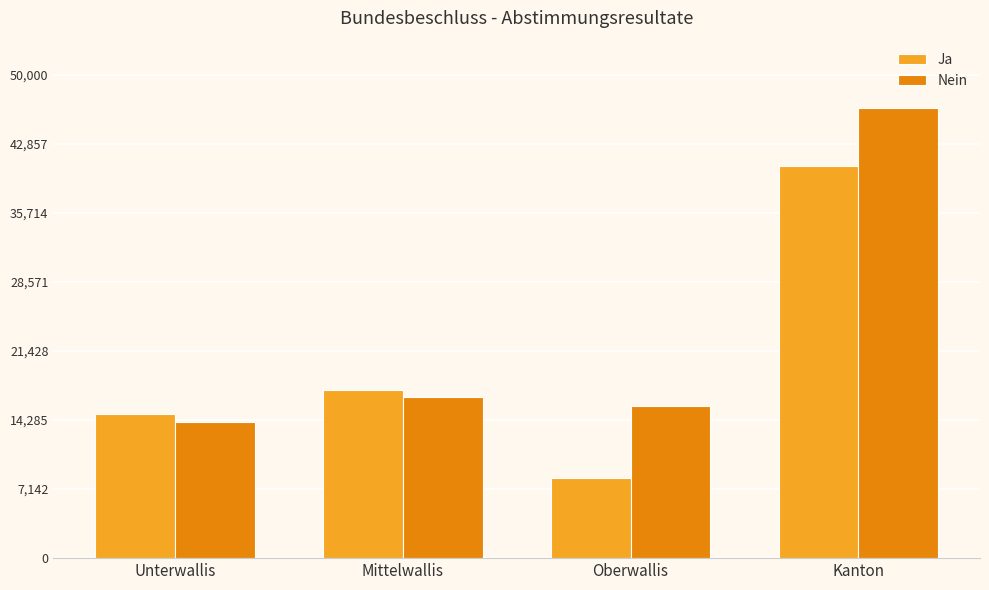

What are all the series names shown in the legend?

Ja, Nein